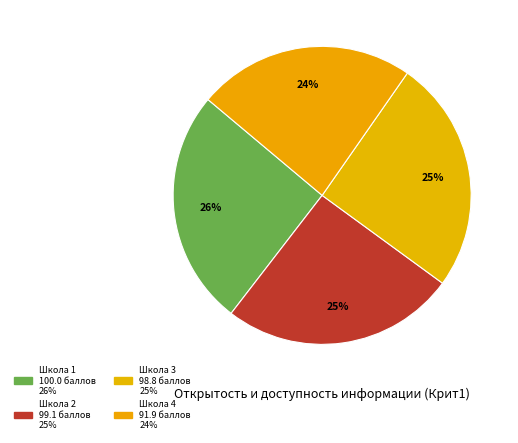

Is there a majority slice in this chart?

No